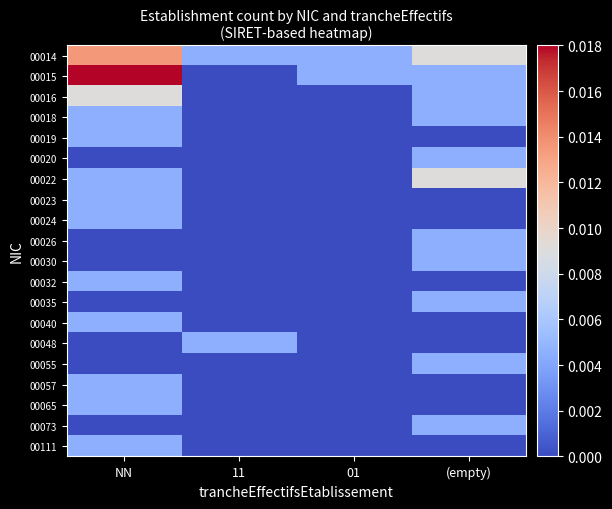

What is the total value across all series at NN?

0.1